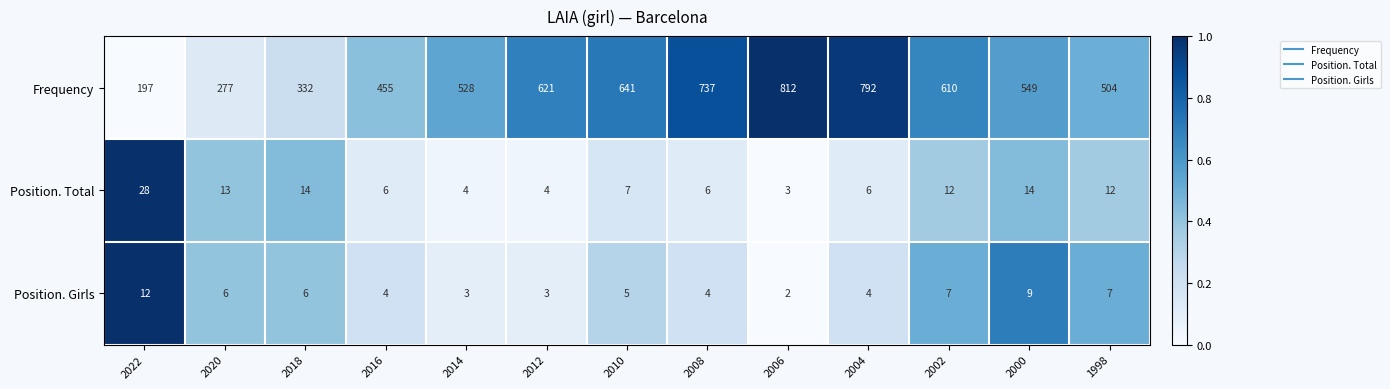

What is the total value across all series at 2000?

572